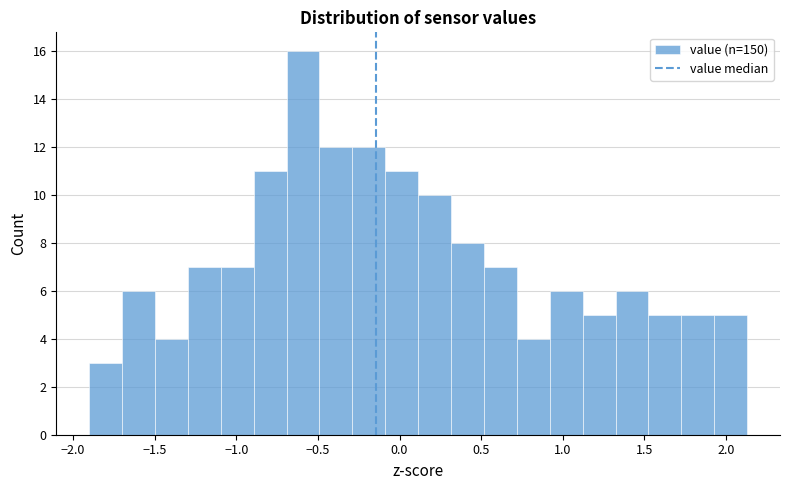

Reading left to right, list every bar in this chart as the range it spans on the x-axis followed by its height. Neither the bar edges nor the heights are printed on the chart, so give them approximately, as read against the axes.

-1.90 to -1.70: 3
-1.70 to -1.50: 6
-1.50 to -1.30: 4
-1.30 to -1.10: 7
-1.10 to -0.90: 7
-0.90 to -0.70: 11
-0.70 to -0.50: 16
-0.50 to -0.30: 12
-0.30 to -0.10: 12
-0.10 to 0.10: 11
0.10 to 0.30: 10
0.30 to 0.50: 8
0.50 to 0.70: 7
0.70 to 0.90: 4
0.90 to 1.10: 6
1.10 to 1.30: 5
1.30 to 1.50: 6
1.50 to 1.75: 5
1.75 to 1.95: 5
1.95 to 2.15: 5